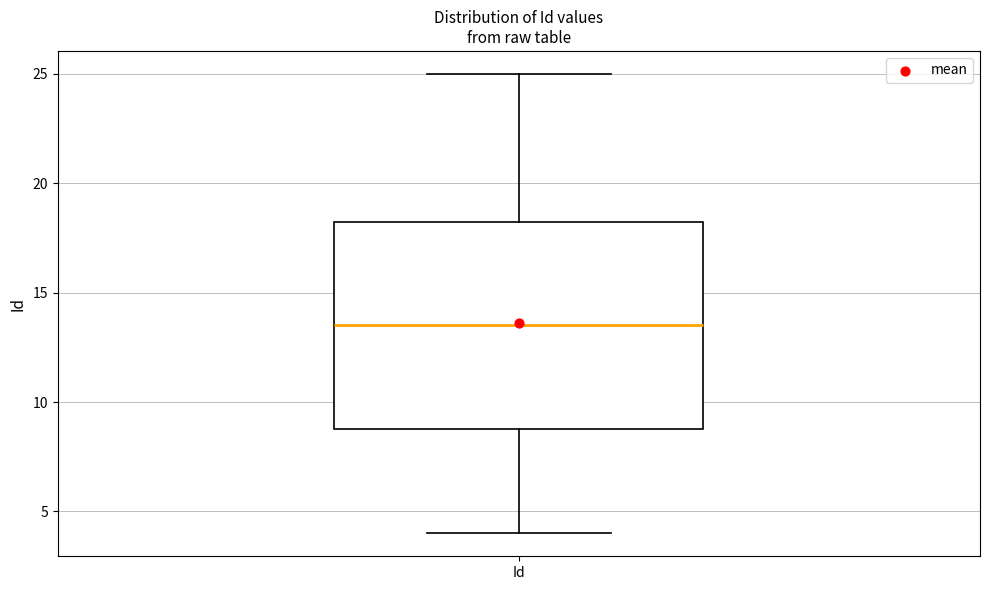

Where does the median line of the box for Id sit on the y-axis? The values are not printed on the chart, so give them approximately, as read against the axis.

13.5